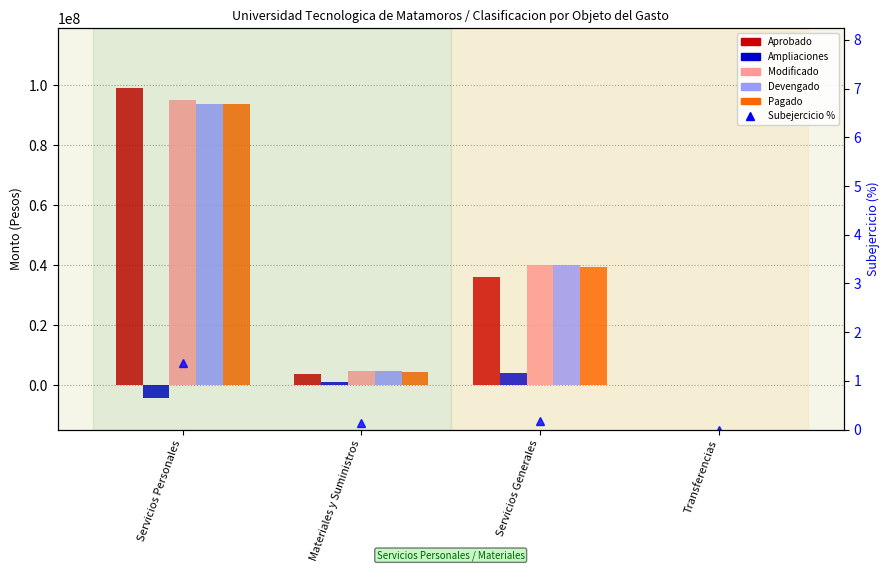

The value of Aprobado at Transferencias is 72078.0. True or false?

False